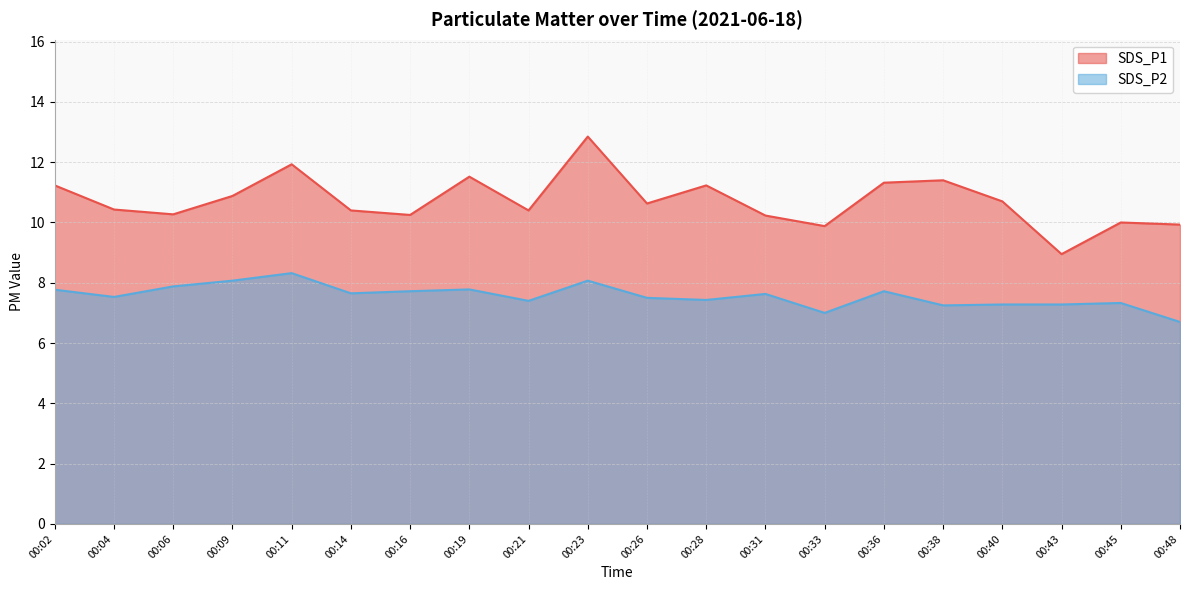

The value of SDS_P1 at 00:38 is 11.4. True or false?

True